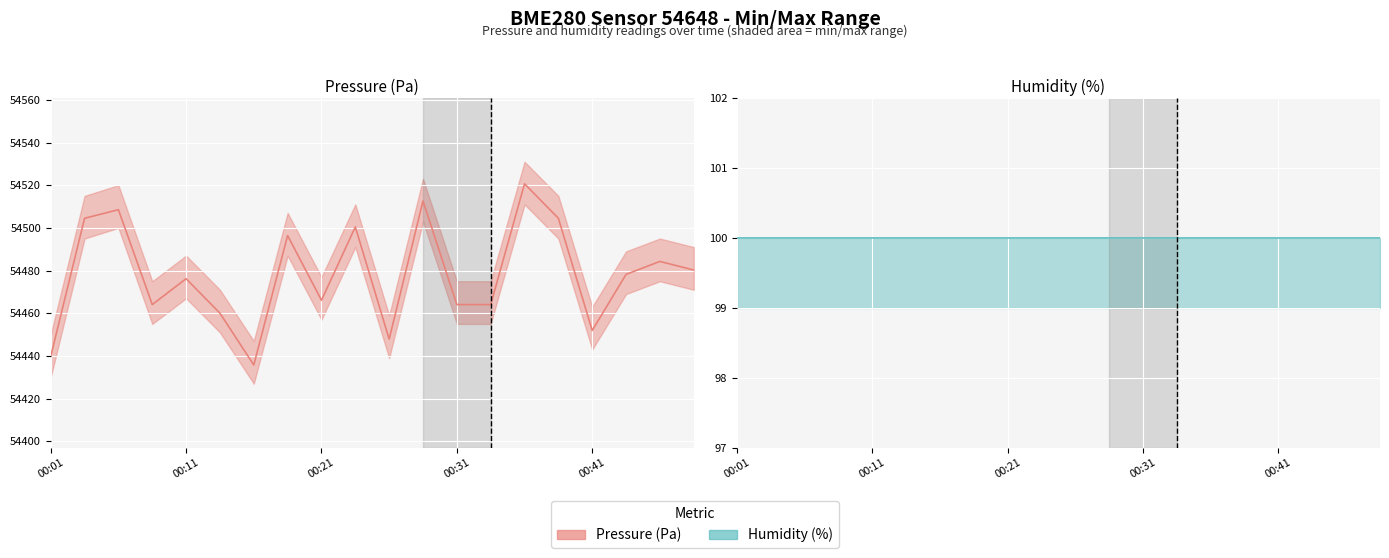

How many distinct data groups are displayed?

2